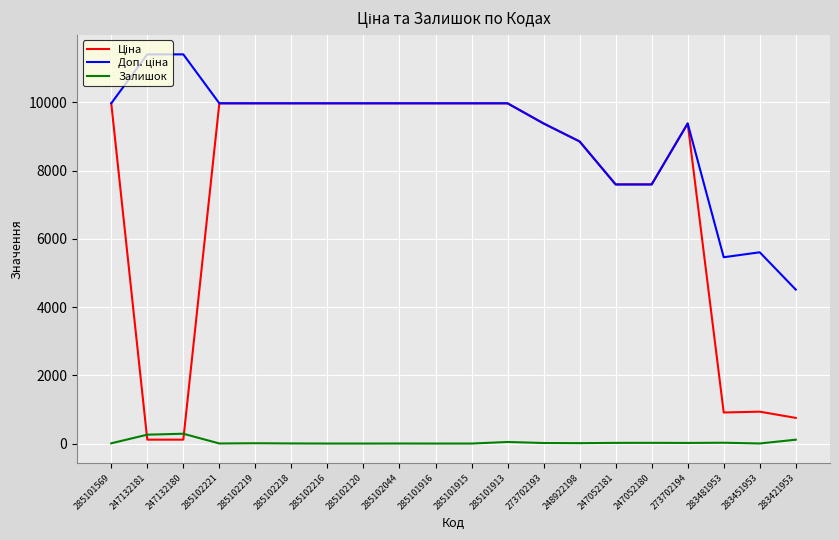

What is the maximum value shown in the chart?

11410.0